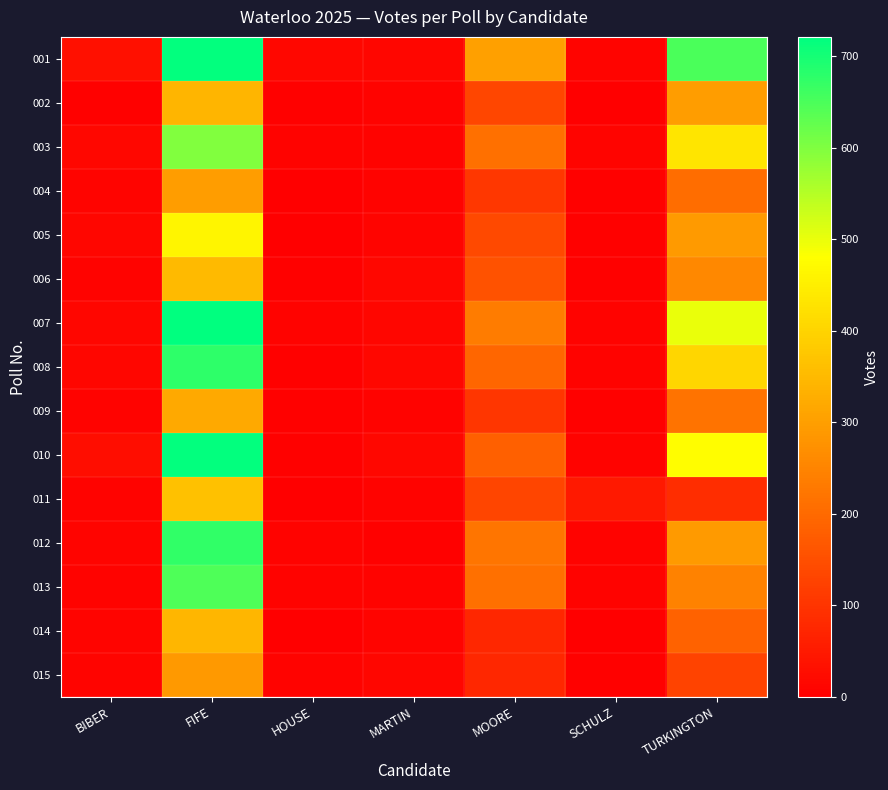

At which category does the chart reach its peak across all series?

FIFE